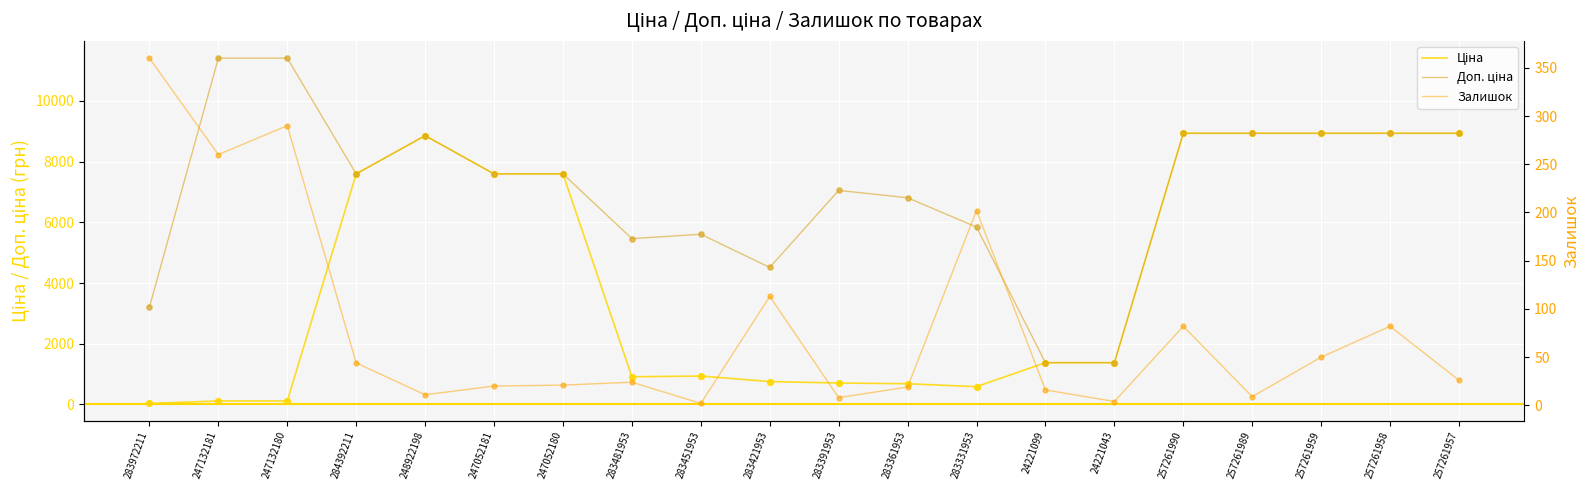

What is the total value across all series at 283361953?

7509.8